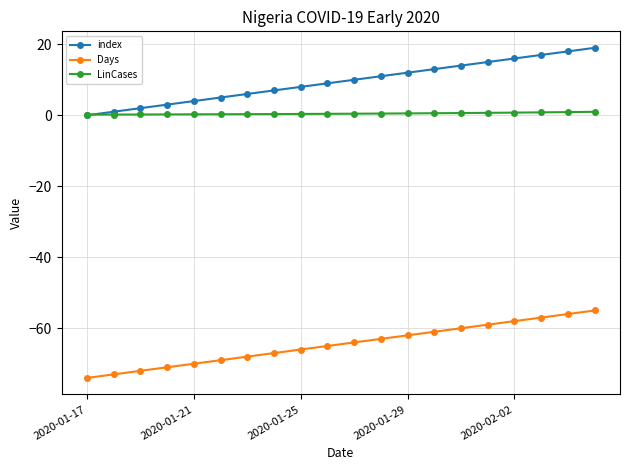

Which series has the largest total across all categories?

index